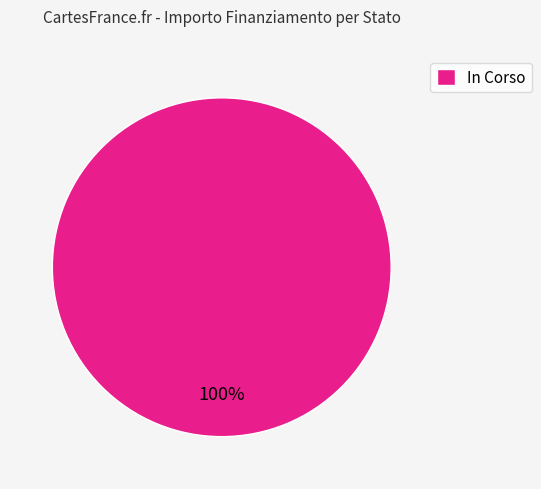

True or false: In Corso accounts for 92% of the total.

False